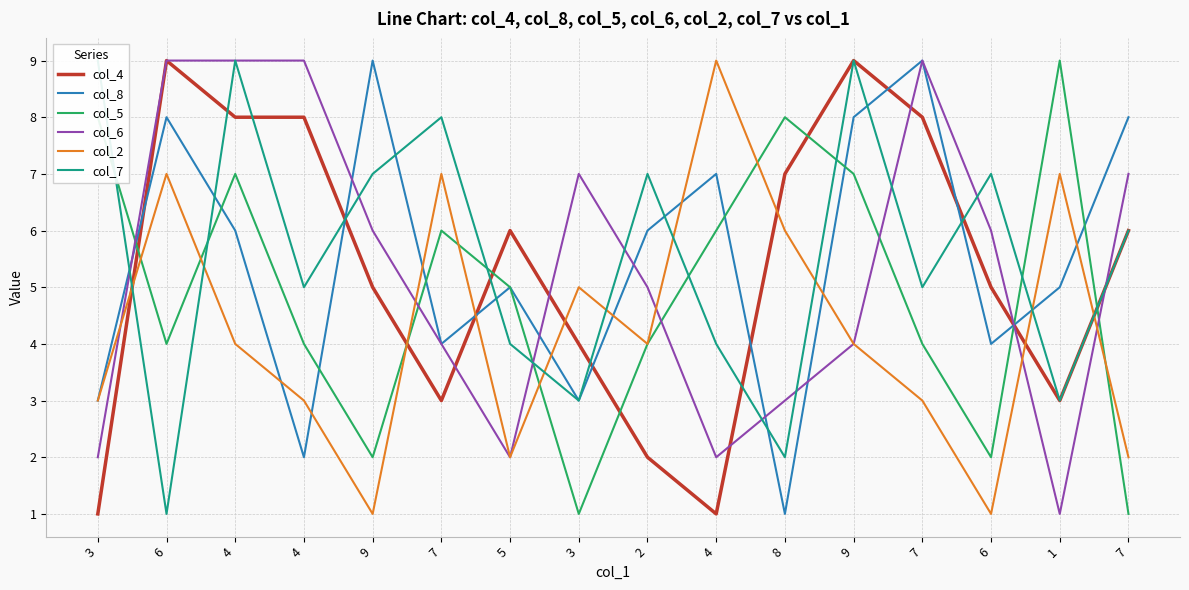

How many times do col_4 and col_5 cross each other?

7